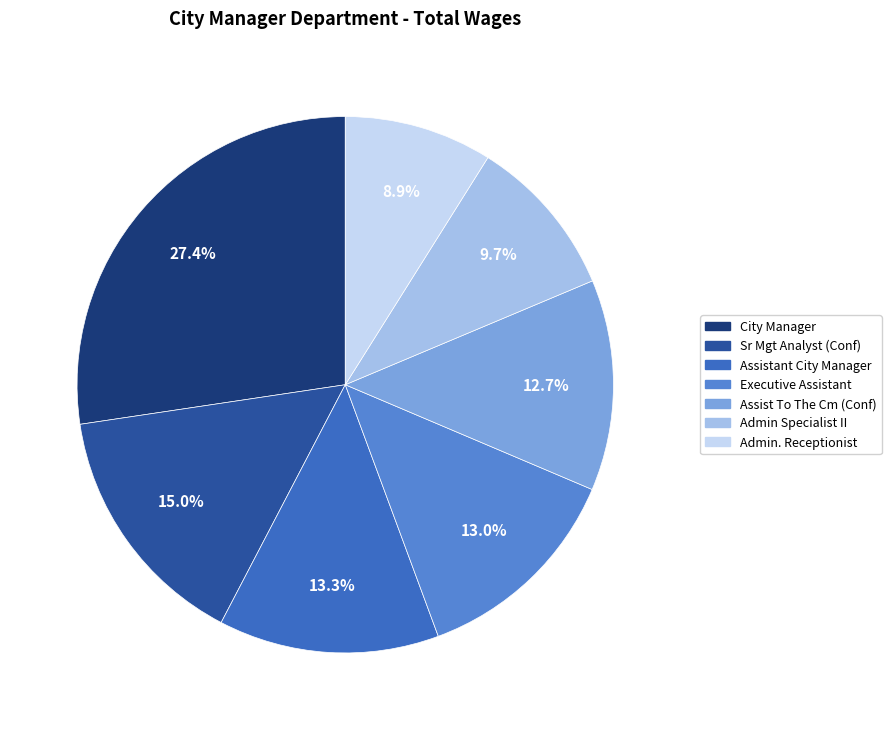

Is the sum of Assistant City Manager and Admin. Receptionist greater than half?

No